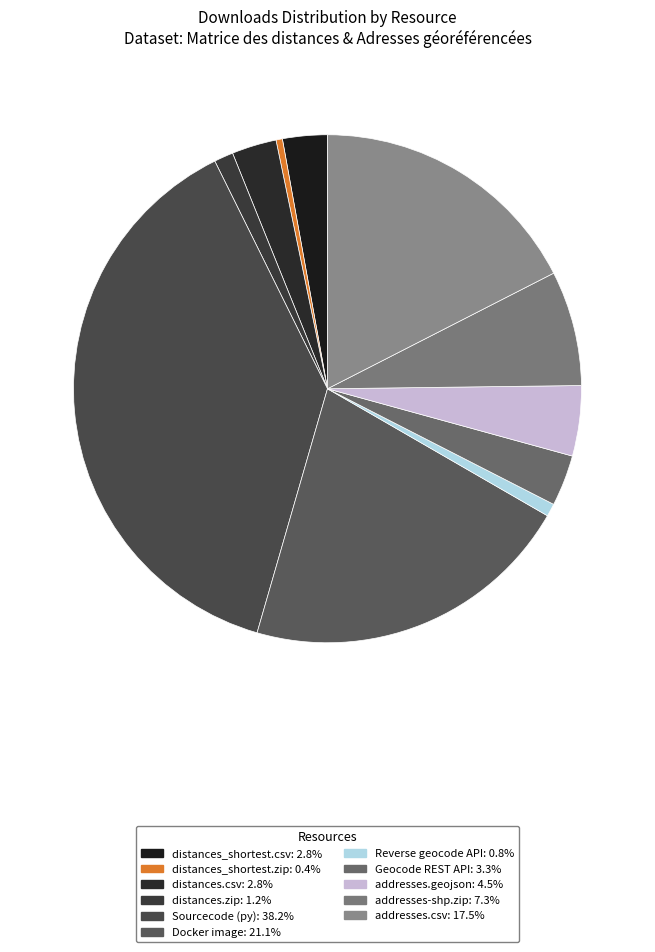

How many segments does this pie chart have?

11